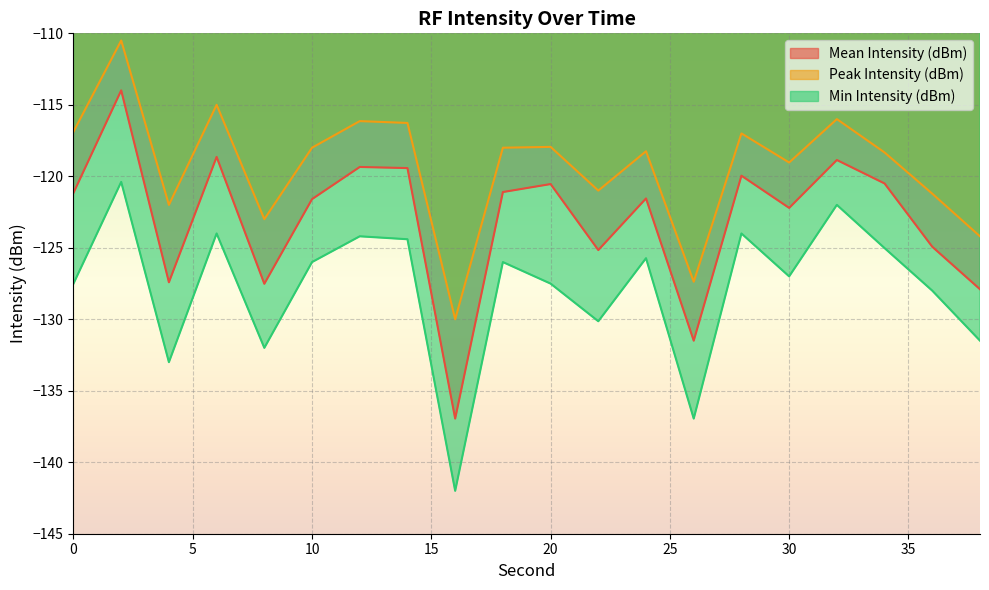

Rank the series by their average value, from highest to lowest.

Peak Intensity (dBm), Mean Intensity (dBm), Min Intensity (dBm)